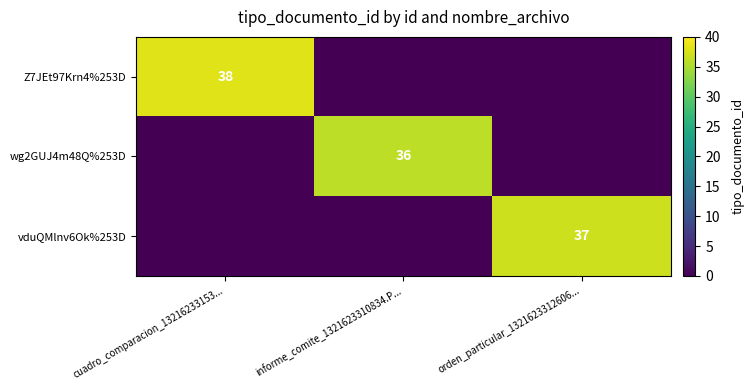

Is it true that wg2GUJ4m48Q%253D equals 53 at informe_comite_1321623310834.P...?

False